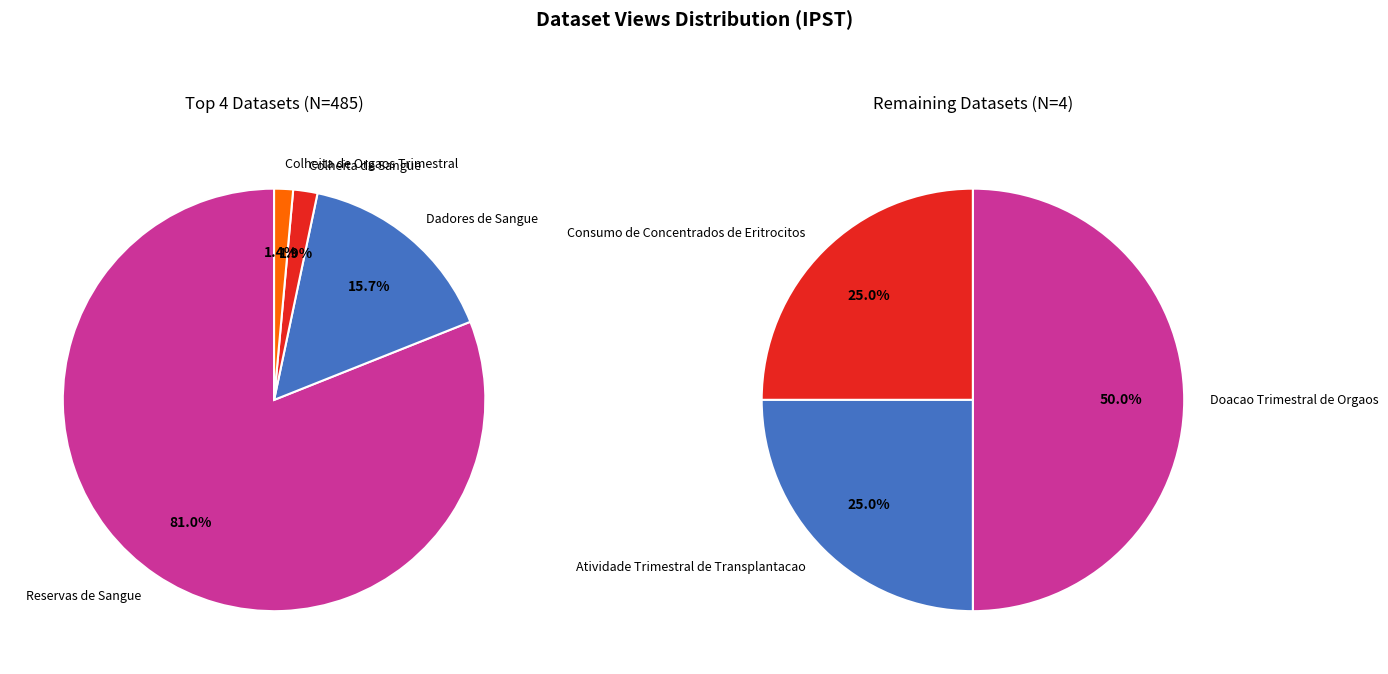

Is there any slice that represents more than half of the pie?

Yes